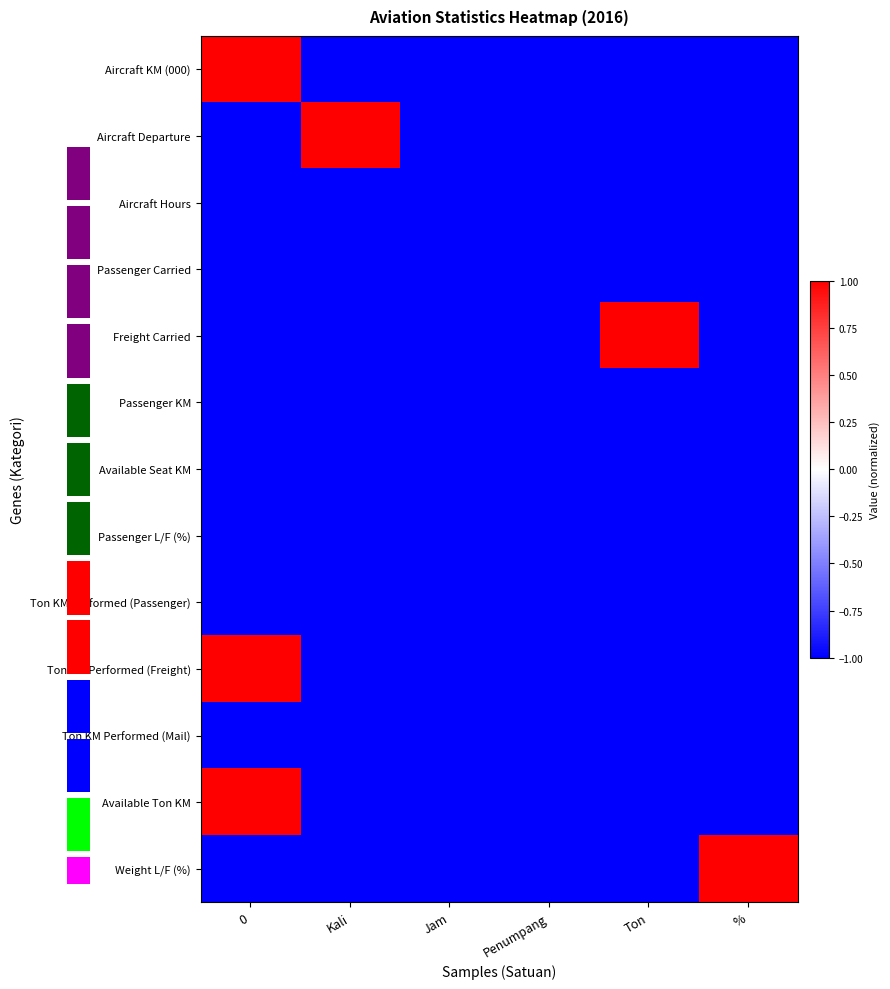

Rank the categories by Freight Carried value from highest to lowest.

Ton, 0, Kali, Jam, Penumpang, %